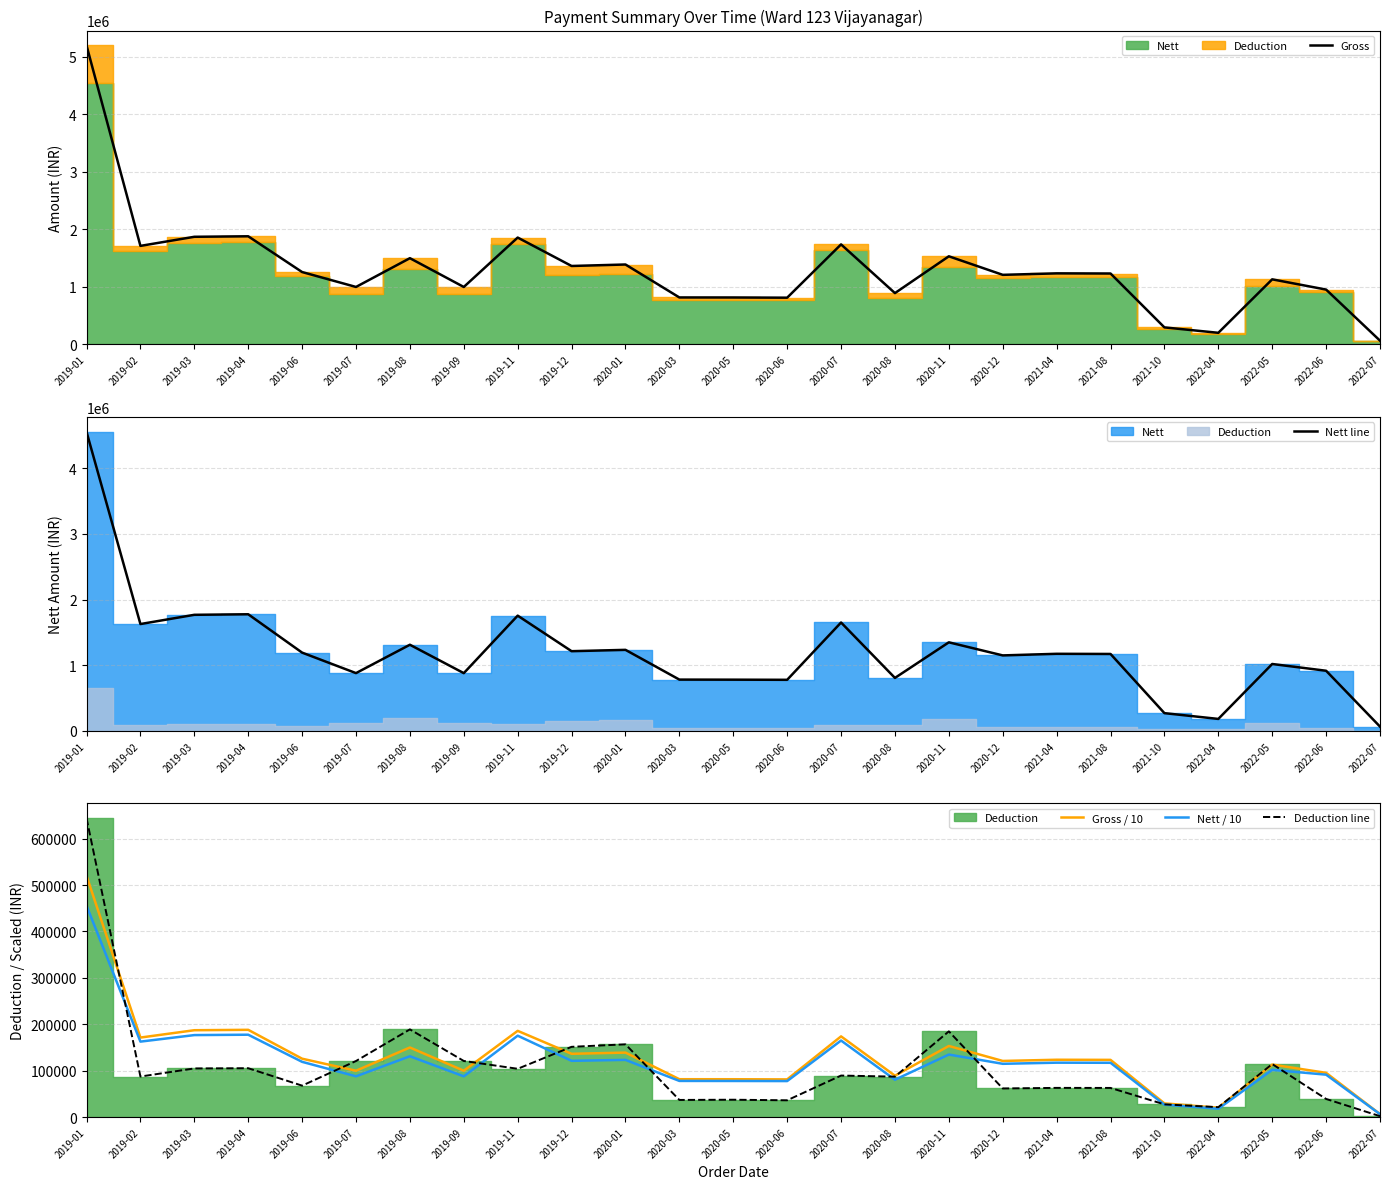

At which label is Deduction line closest to 323023?

2019-08